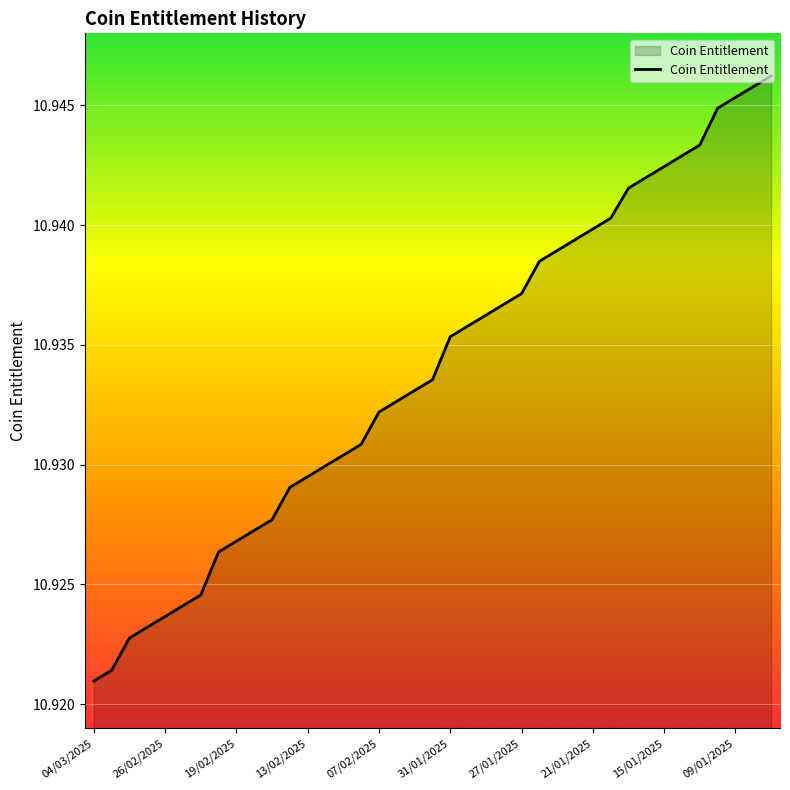

Does the chart display data point markers on the line(s)?

No